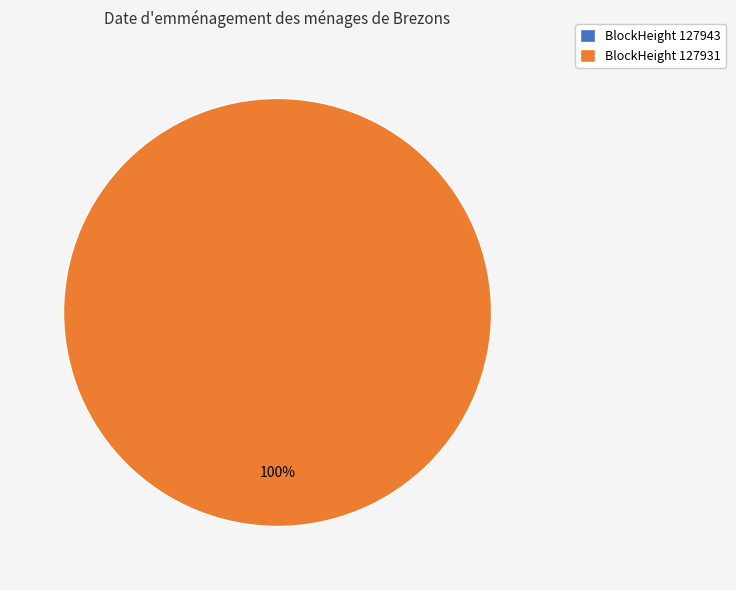

How many segments does this pie chart have?

2